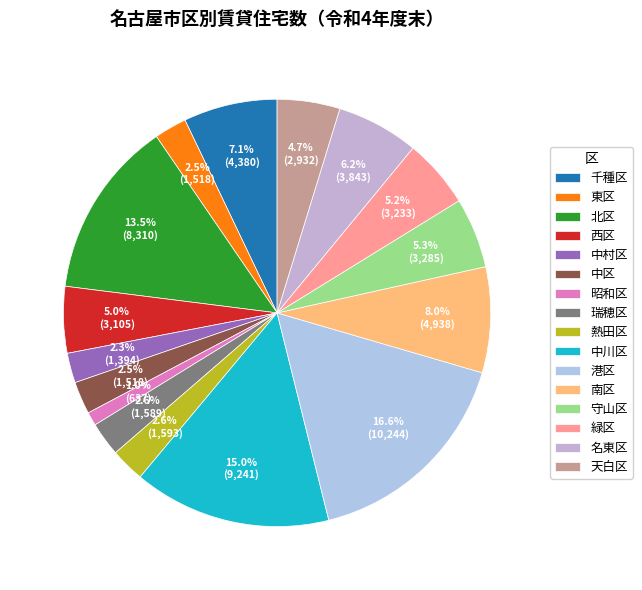

What percentage is NOT represented by 守山区?

94.7%